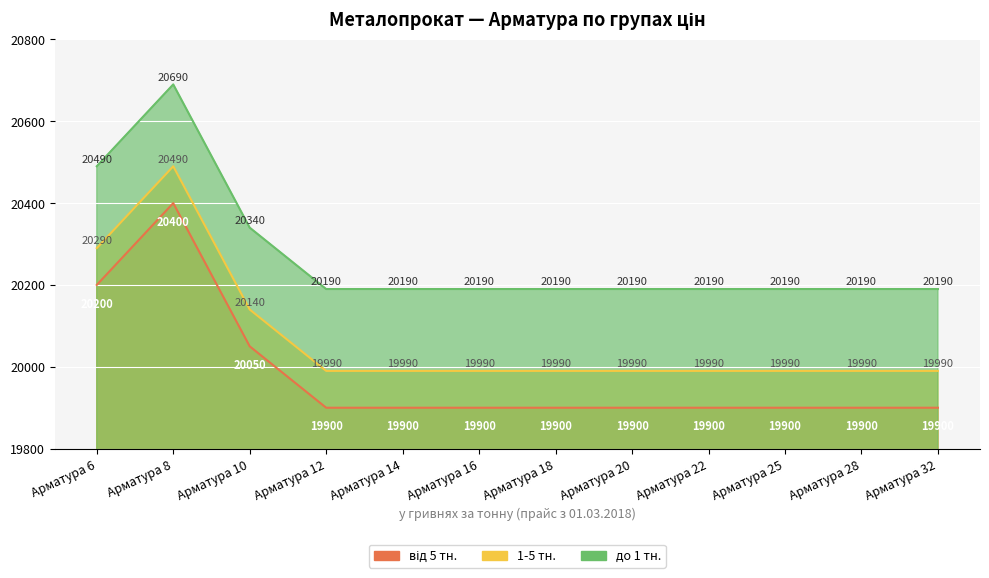

Rank the series at Арматура 10 from highest to lowest value.

від 5 тн., 1-5 тн., до 1 тн.